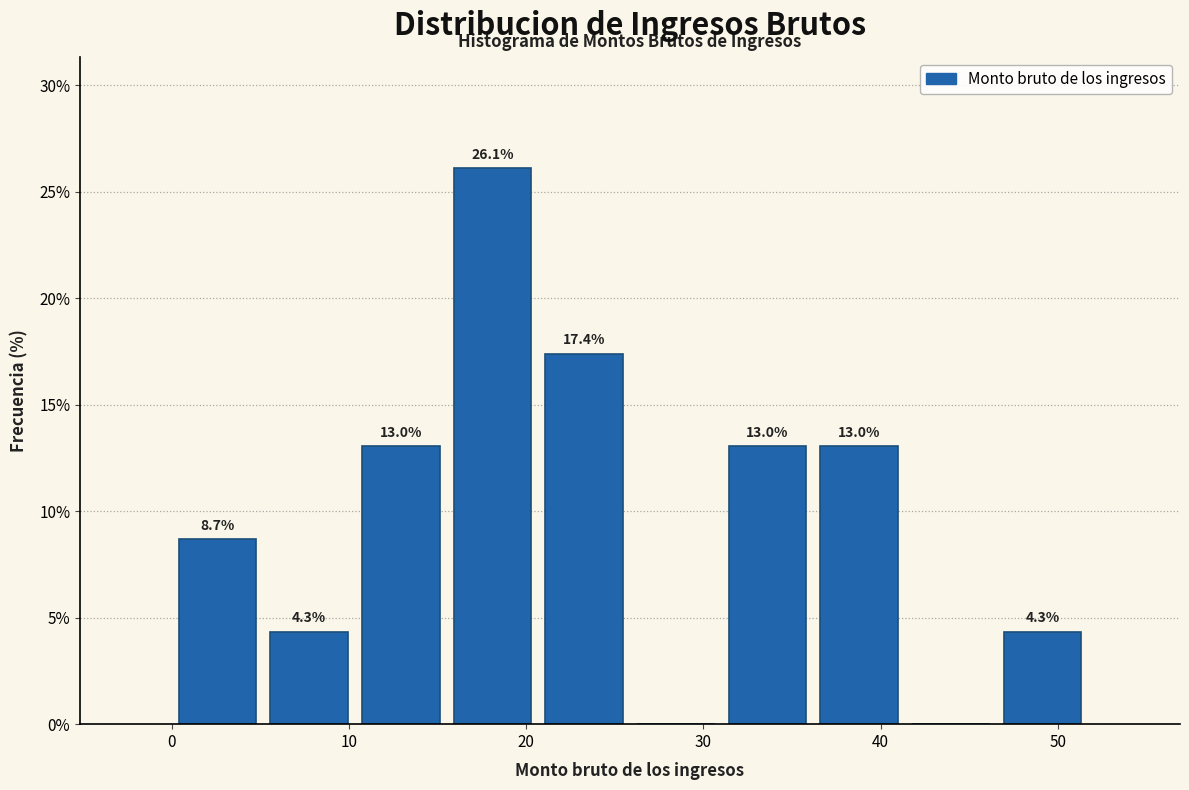

Which range on the x-axis has the tallest bar?

16 to 21